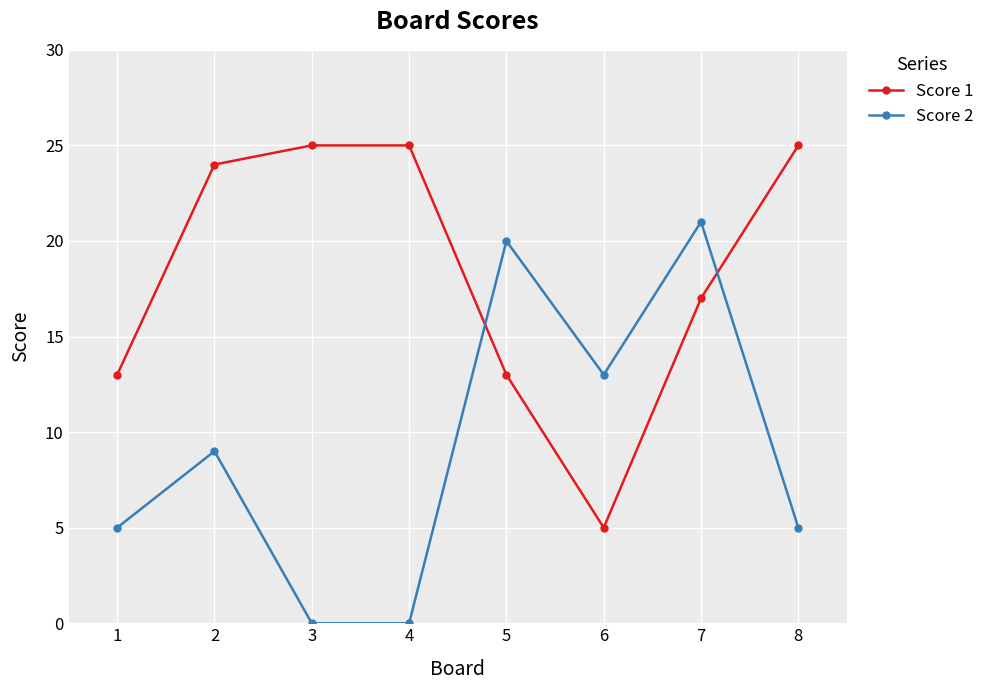

Which series has the largest total across all categories?

Score 1